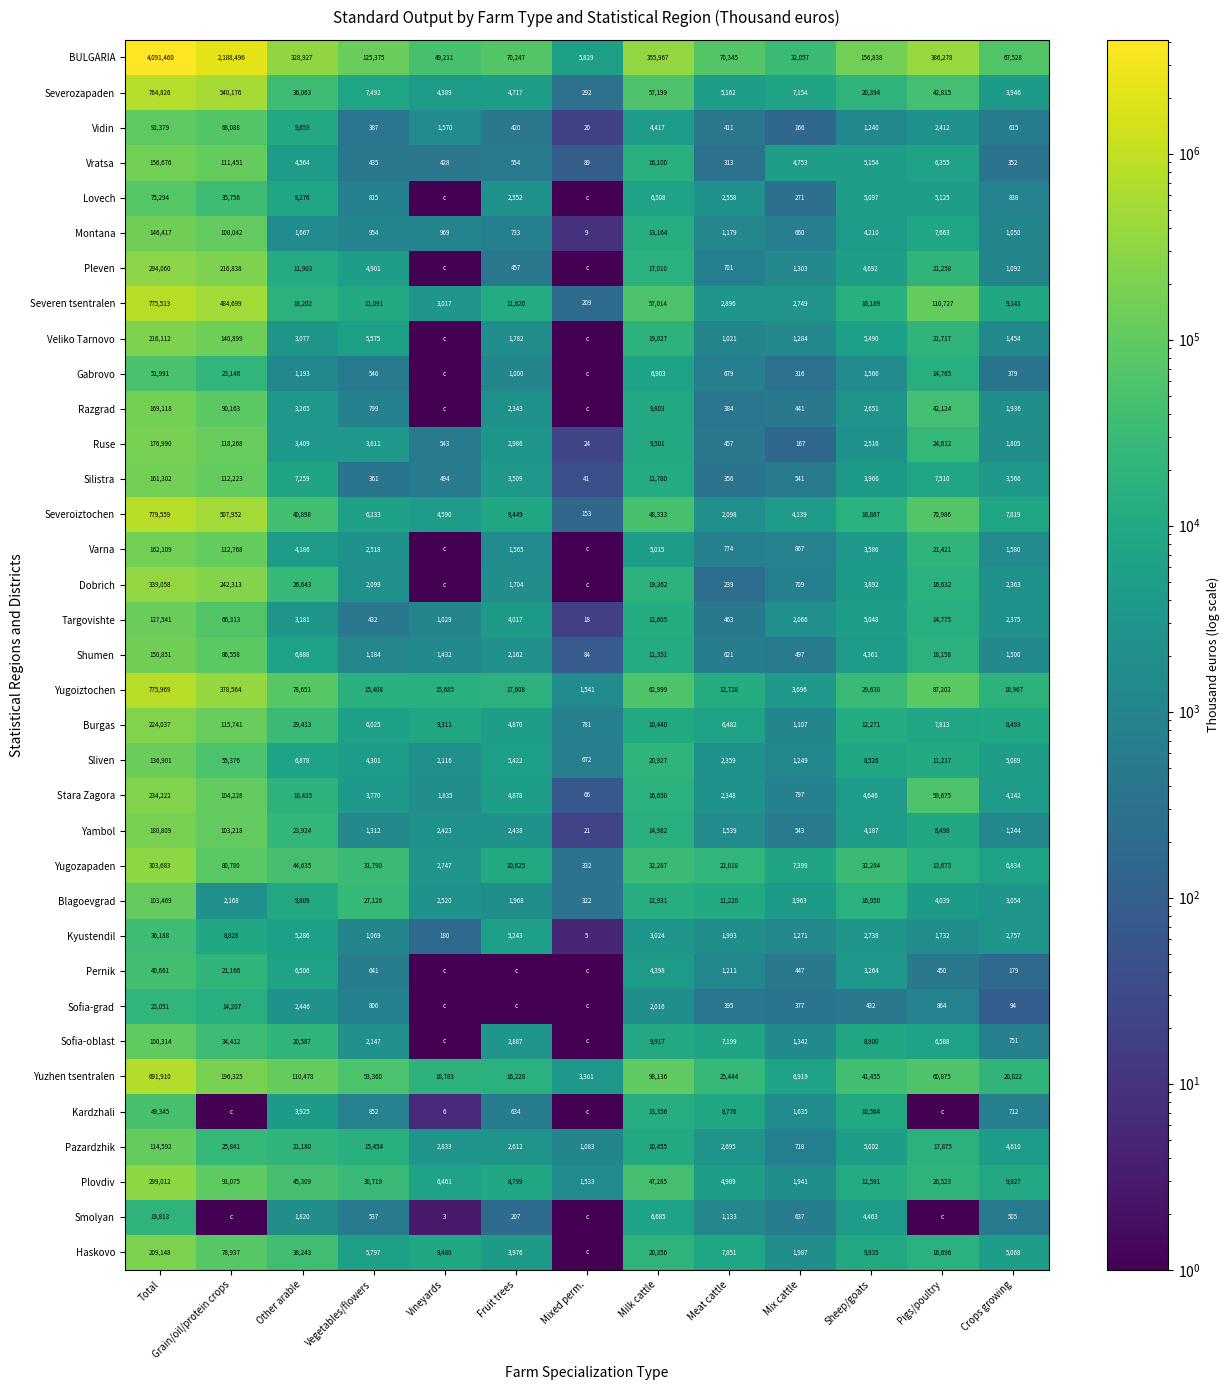

How many values in the Blagoevgrad series are below 4039?

6